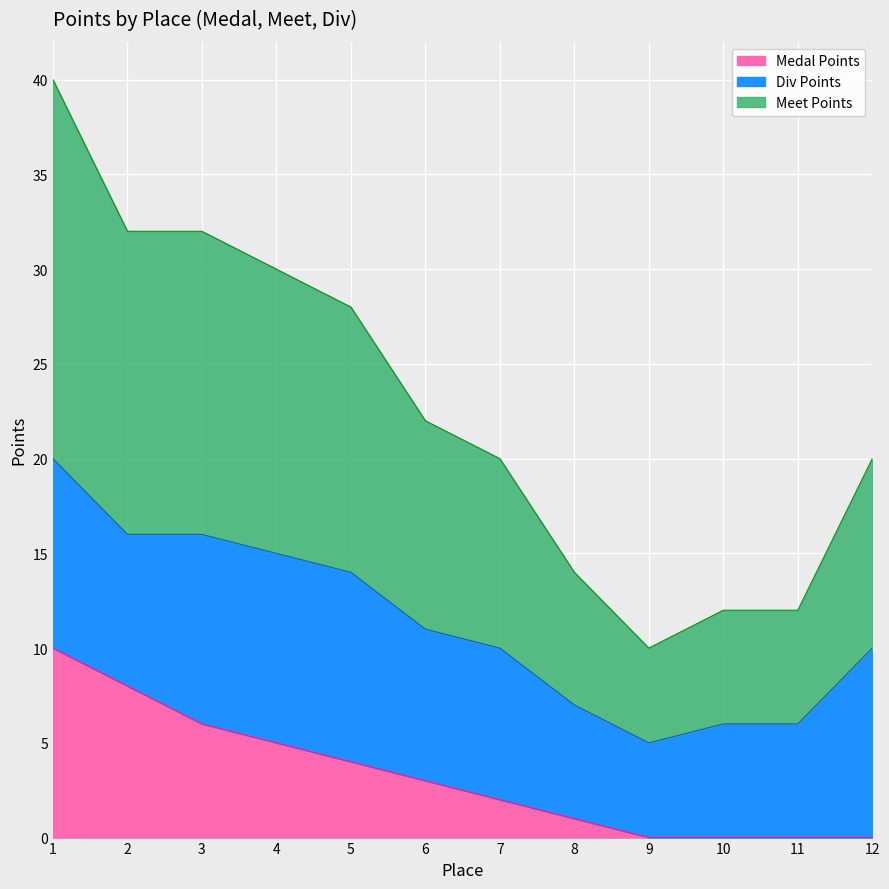

Does the chart display data point markers on the line(s)?

No